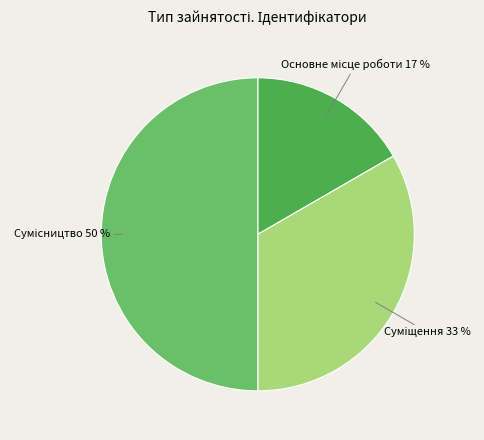

To the nearest percent, what is the average slice percentage?

33%